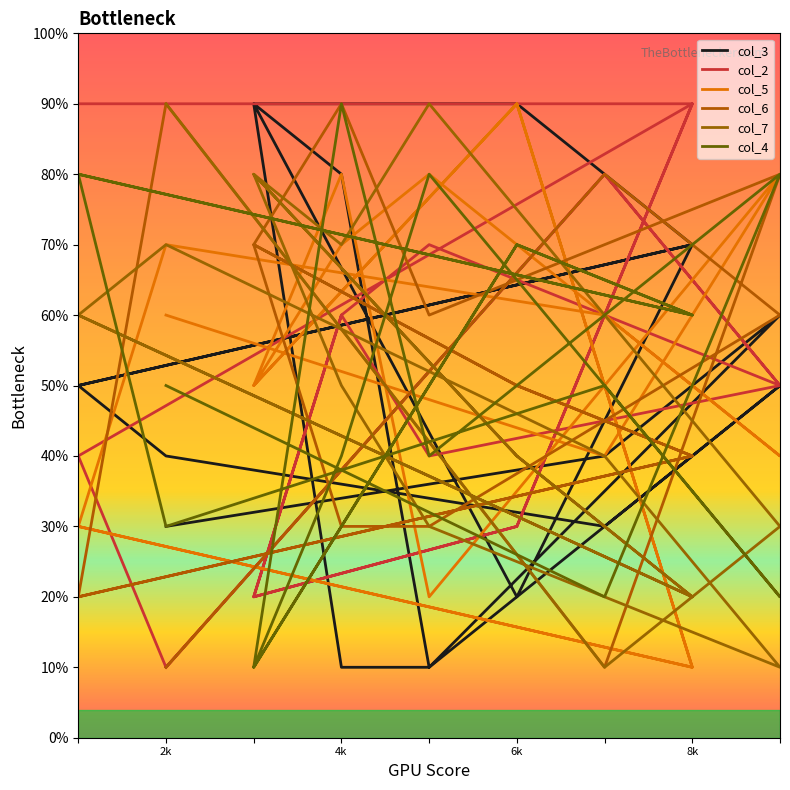

Reading left to right, extract all data points from this chart.

col_3: 50	70	90	90	10	10	50	30	40	50	70	20	90	80	10	60	40	30
col_2: 90	90	30	20	60	40	50	80	10	40	90	30	20	60	70	50	80	10
col_5: 30	10	90	50	70	80	40	60	70	30	10	90	50	80	20	80	40	60
col_6: 20	40	50	70	90	60	80	10	90	20	40	50	70	30	30	60	80	10
col_7: 60	20	40	80	50	30	10	40	70	60	20	40	80	70	90	30	10	90
col_4: 80	60	70	10	40	80	20	50	30	80	60	70	10	90	40	80	20	50